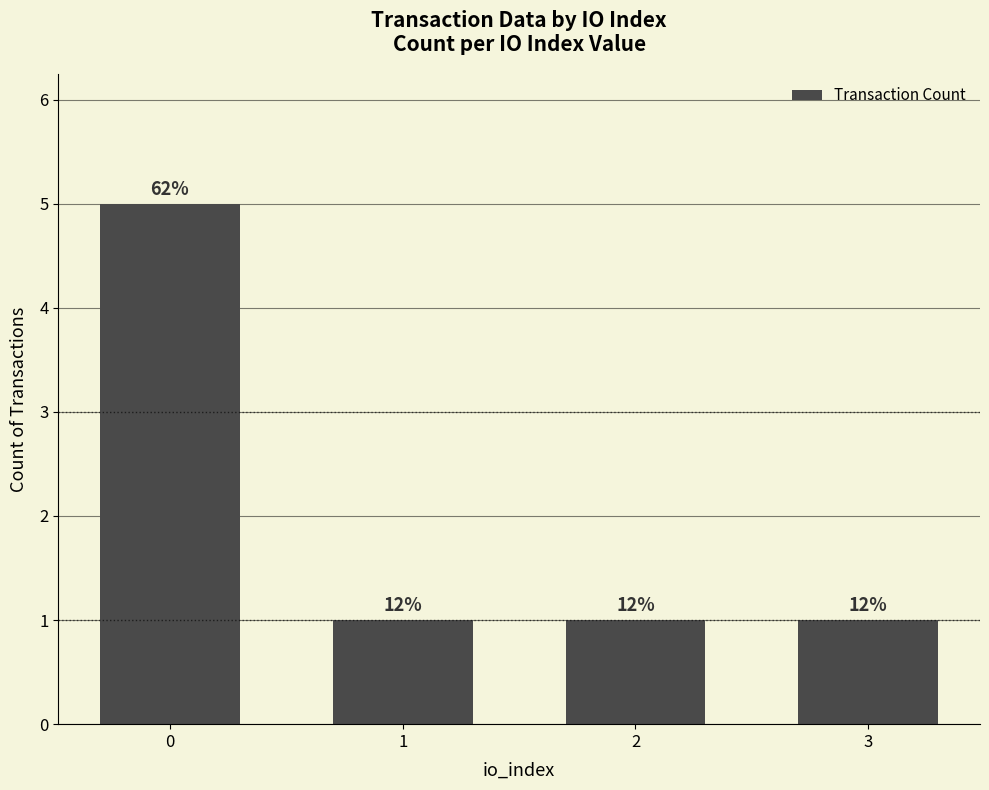

What is the difference between the maximum and minimum values?

4